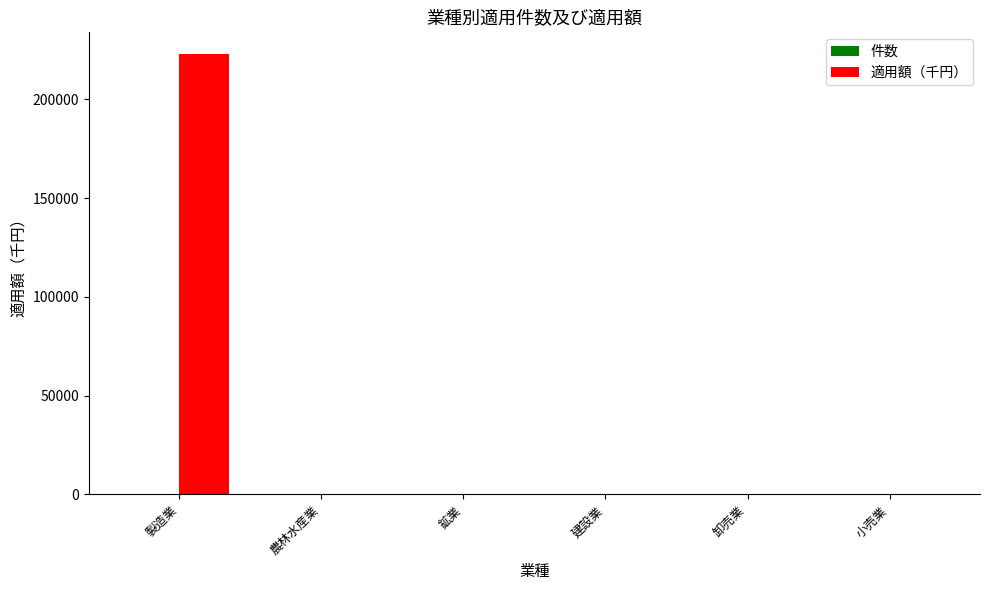

The value of 適用額（千円） at 鉱業 is -124939. True or false?

False